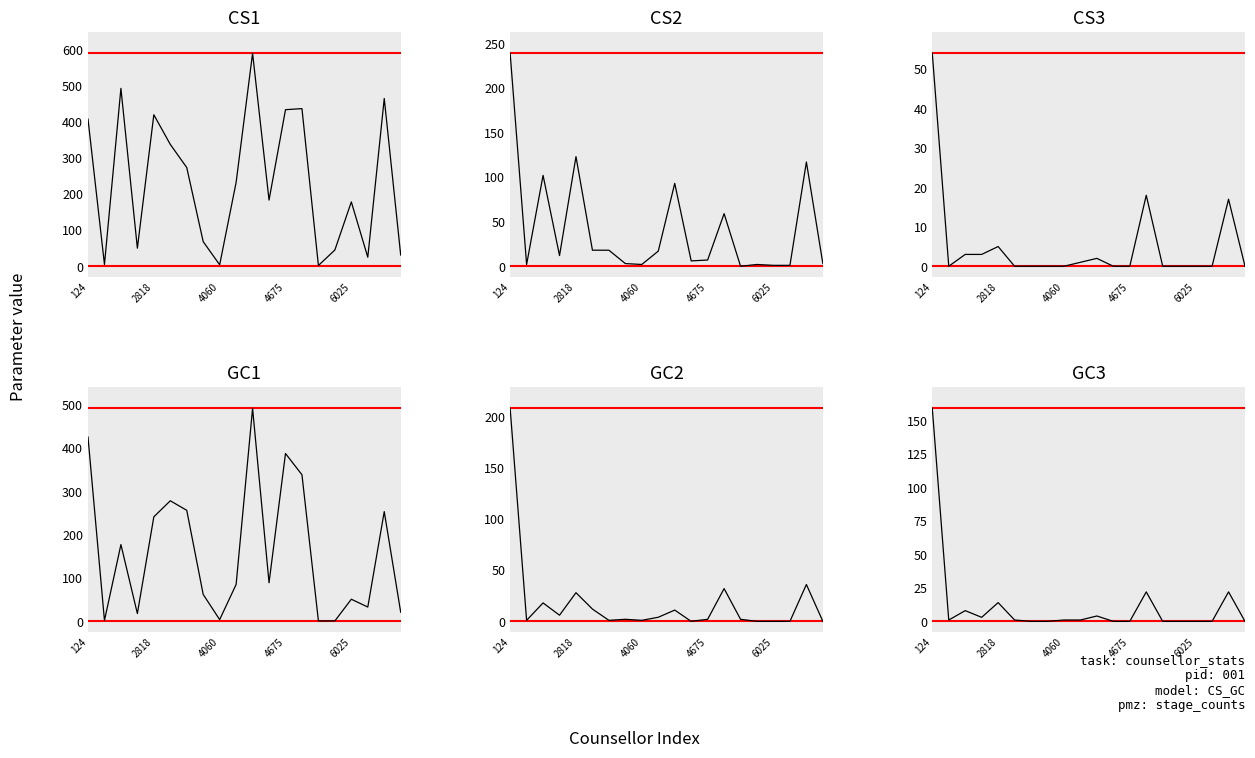

Does the chart have visible grid lines?

No